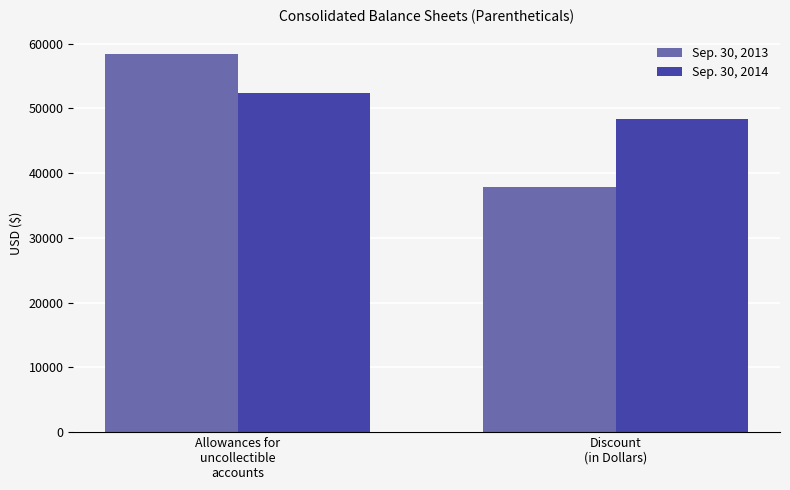

How many groups of bars are there?

2